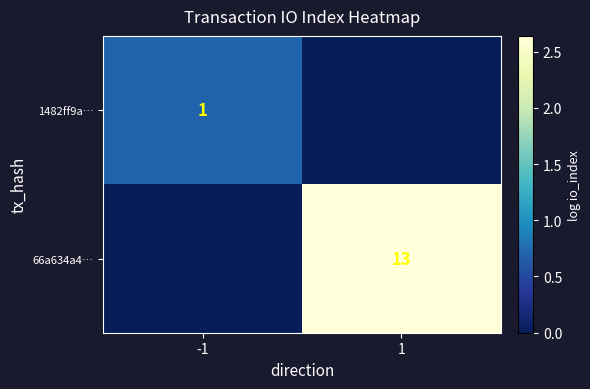

Is it true that 66a634a4… equals 13 at 1?

True